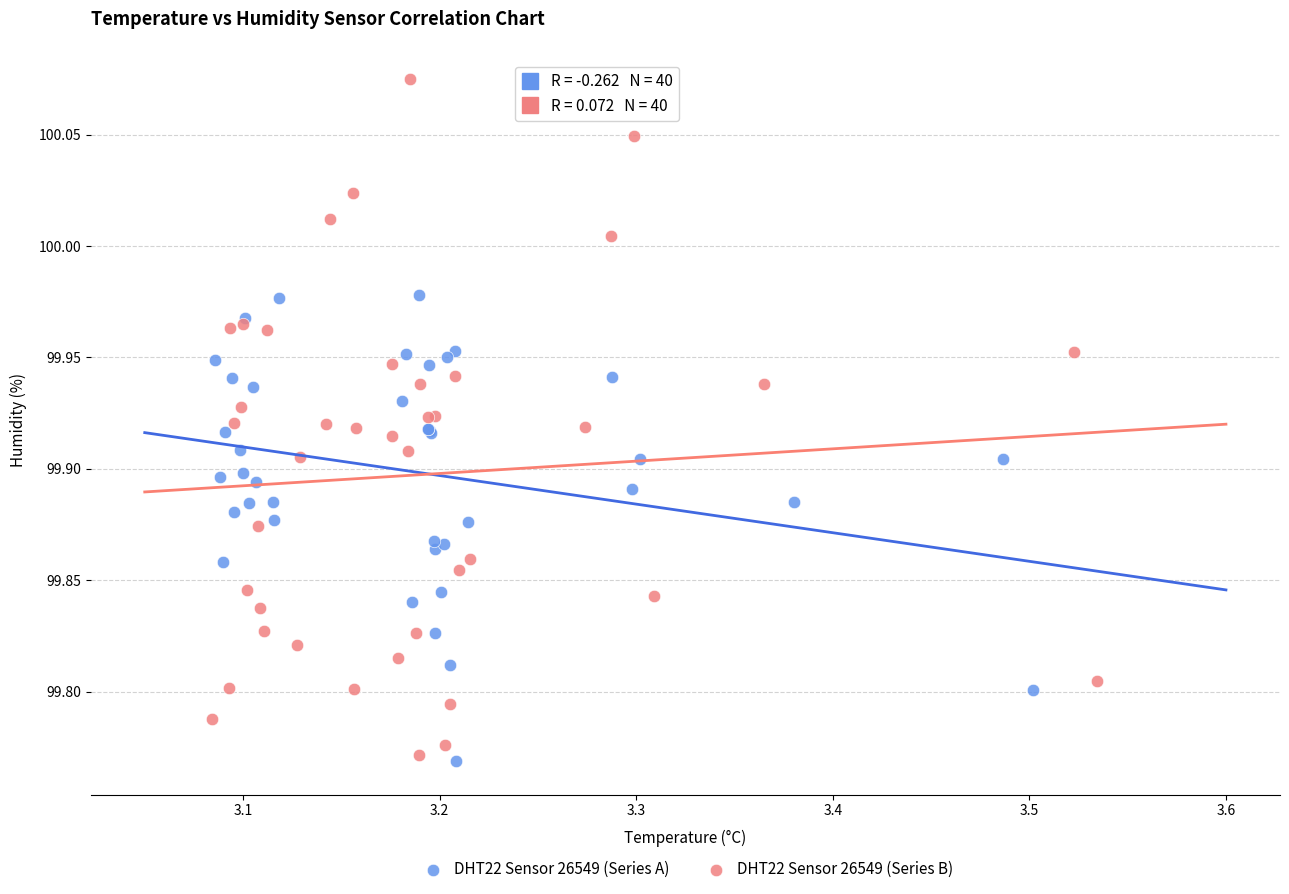

Which series has the widest spread of Y values?

DHT22 Sensor 26549 (Series B)